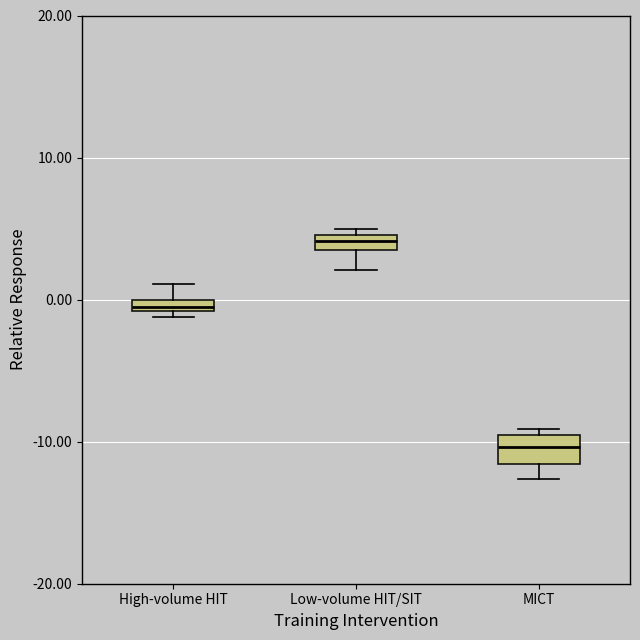

Comparing the boxes themselves (not the whiskers), which one is the tallest?

MICT